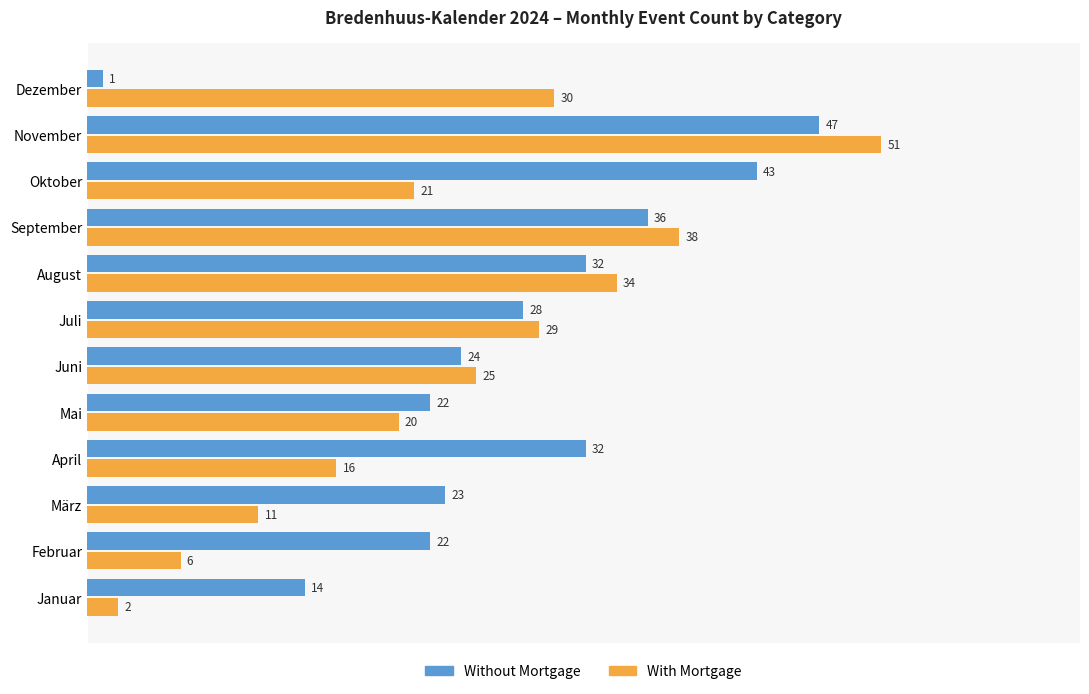

The With Mortgage series shows 2 at Januar. True or false?

True